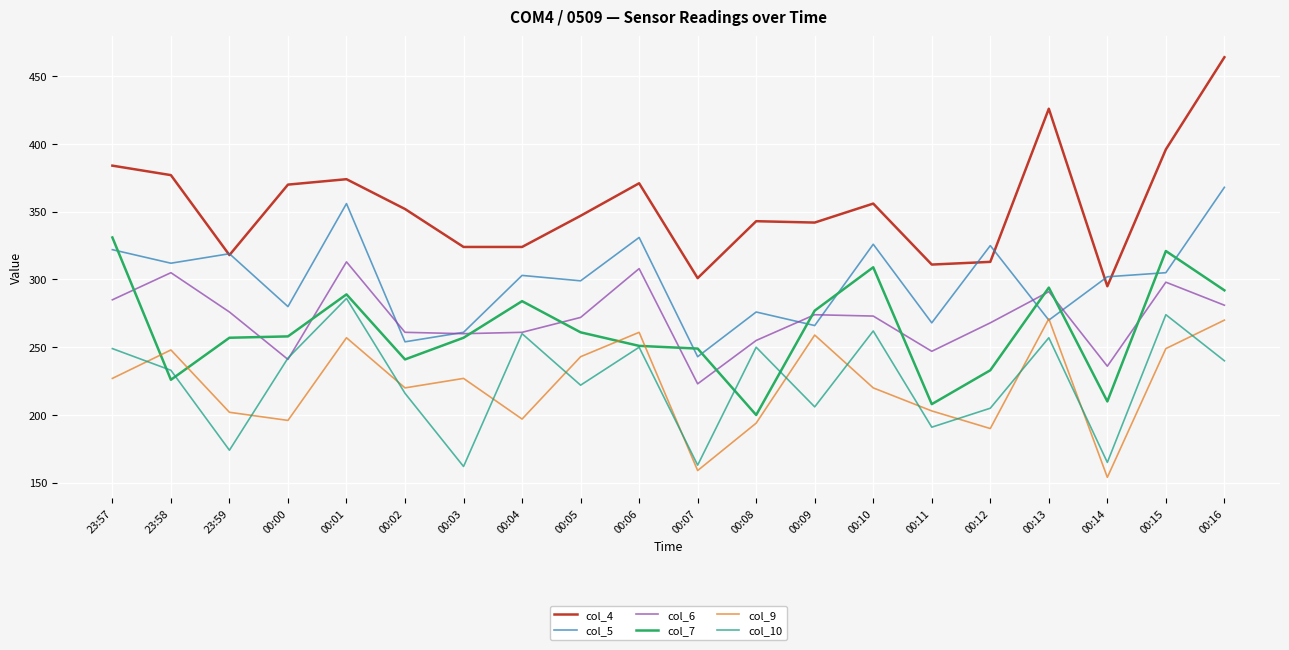

What is the difference between the col_7 values at 23:59 and 00:12?

24